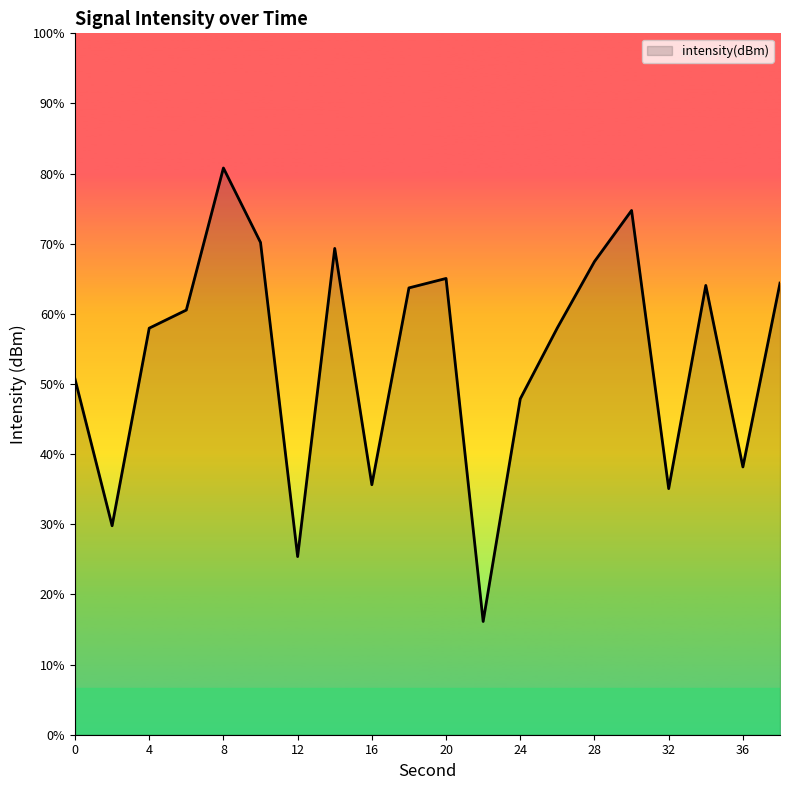

Is it true that the value at 6 is -126.8?

True